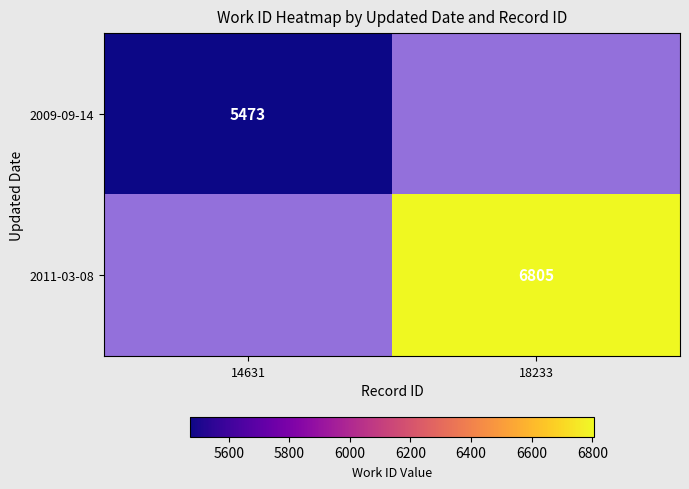

At how many categories does at least one series exceed 6558?

1